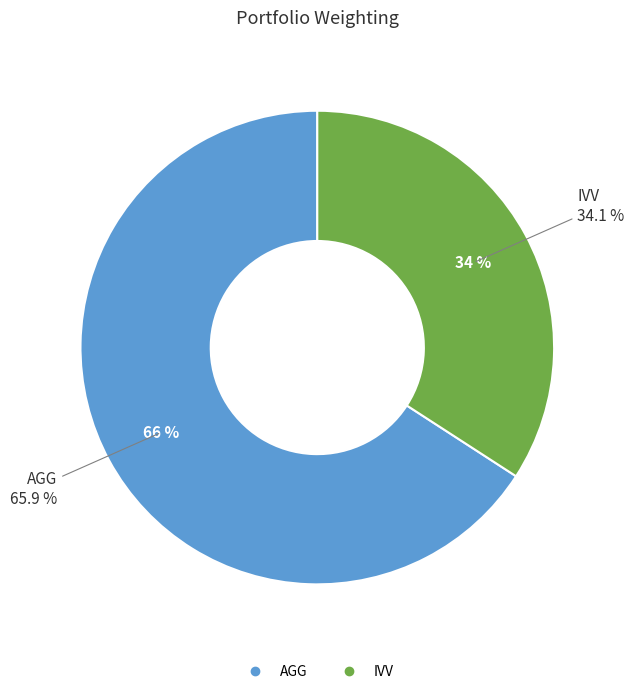

Which category has the biggest portion of the pie?

AGG